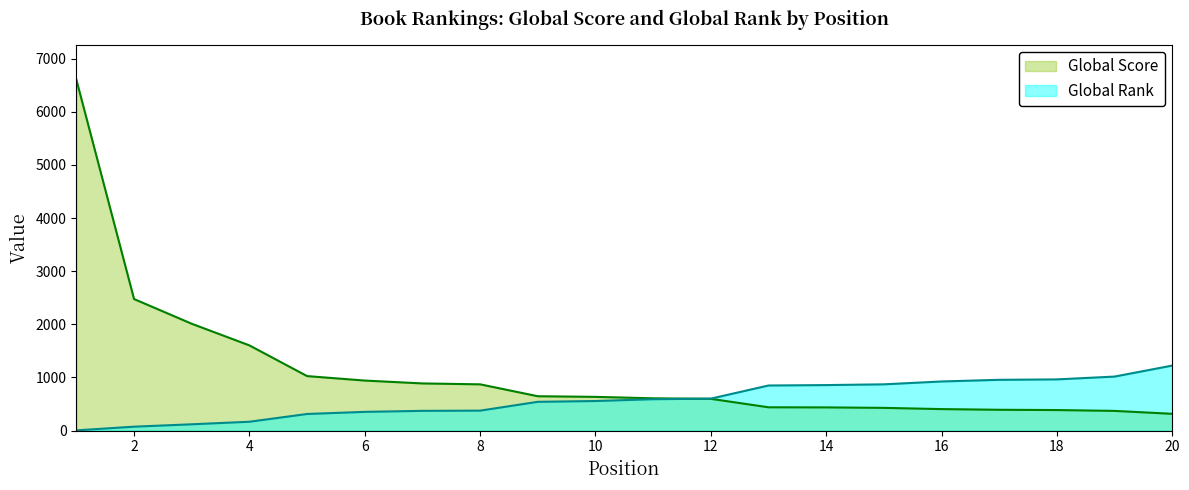

Does the chart have visible grid lines?

No